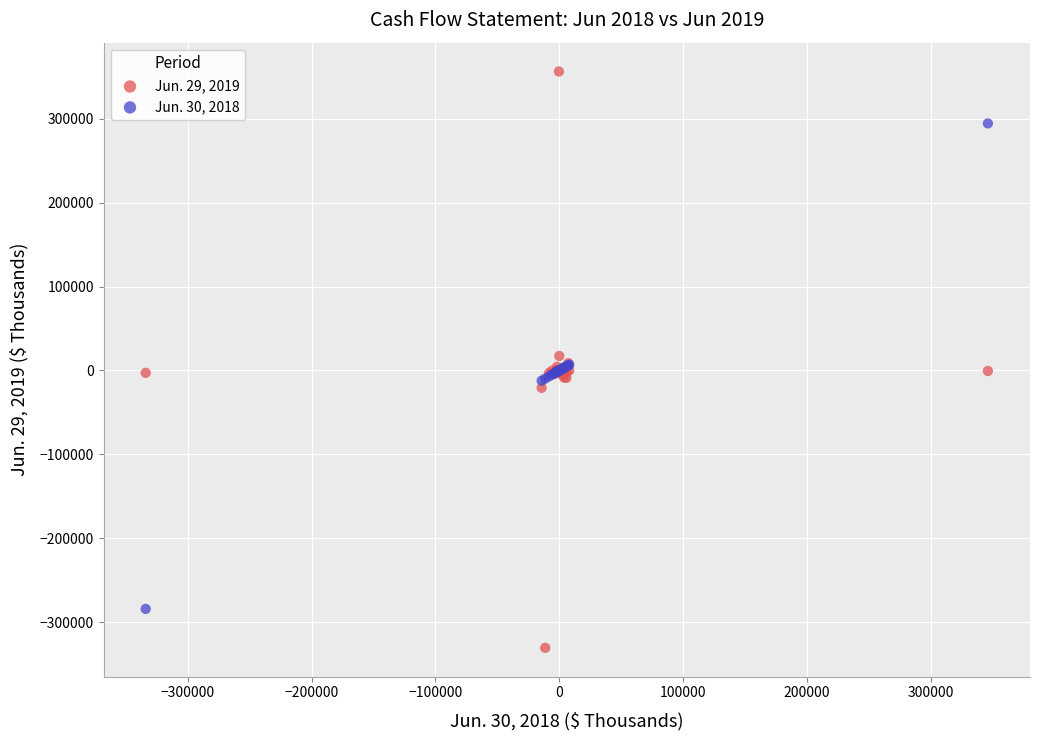

Which series has the widest spread of Y values?

Jun. 29, 2019